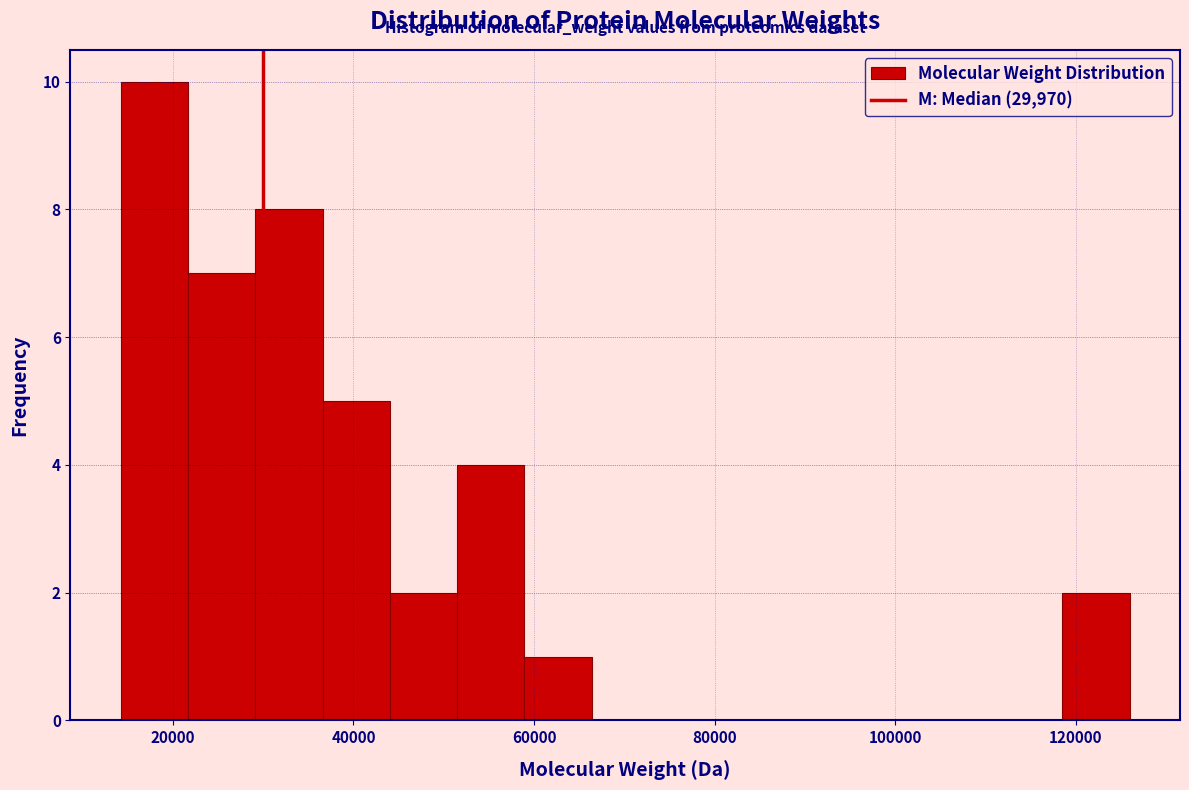

Read against the x-axis, roughly where is the centre of the tallest bar?

18000